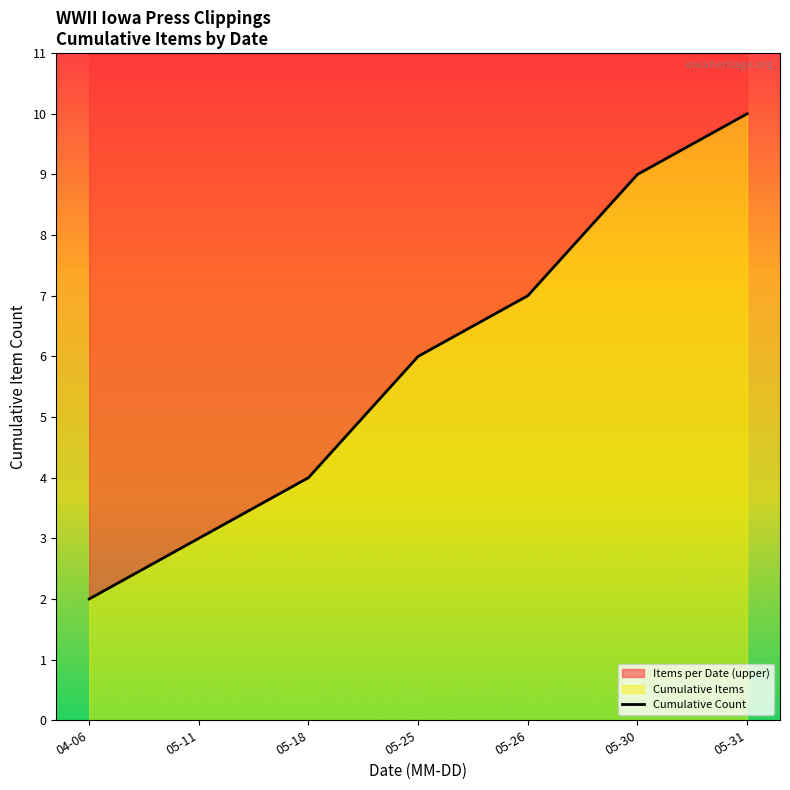

What is the smallest value displayed?

2